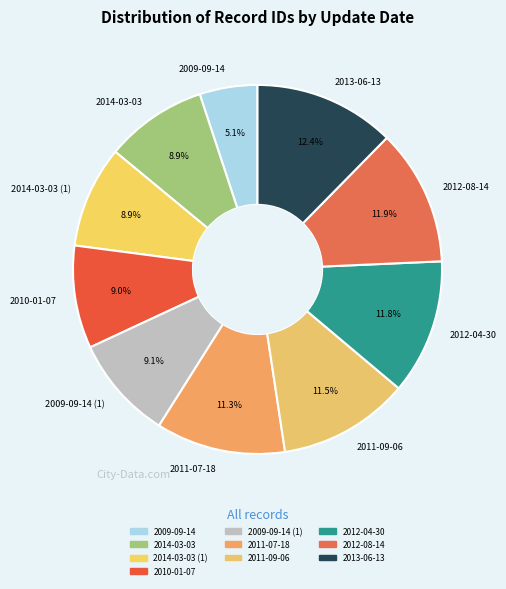

What percentage do 2010-01-07 and 2012-08-14 together represent?

20.9%